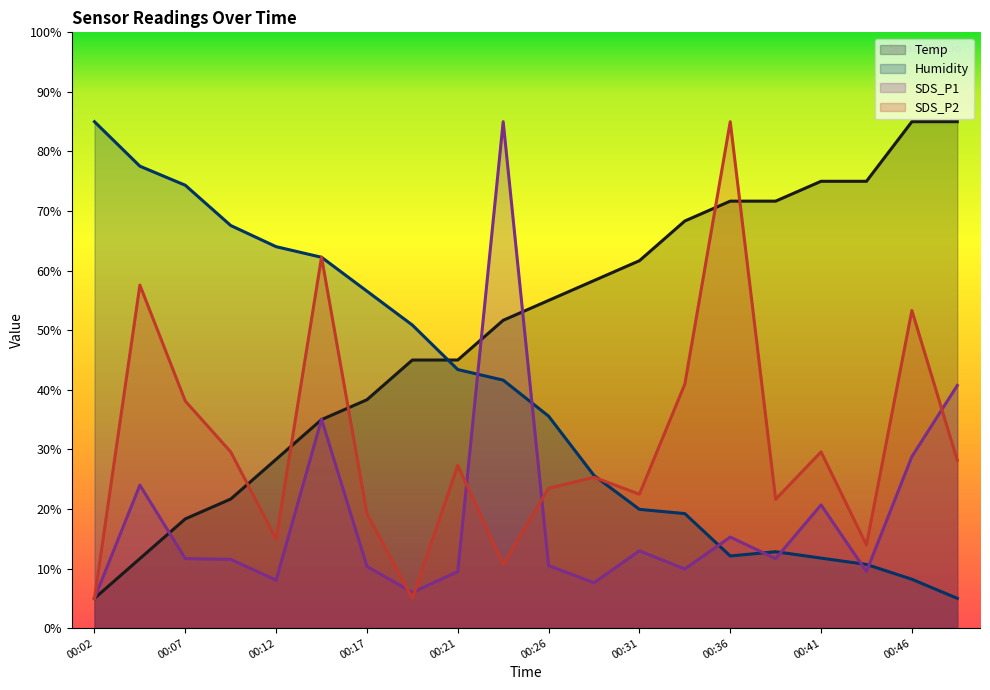

What is the value of the Humidity point at the 18th from the left?

10.7